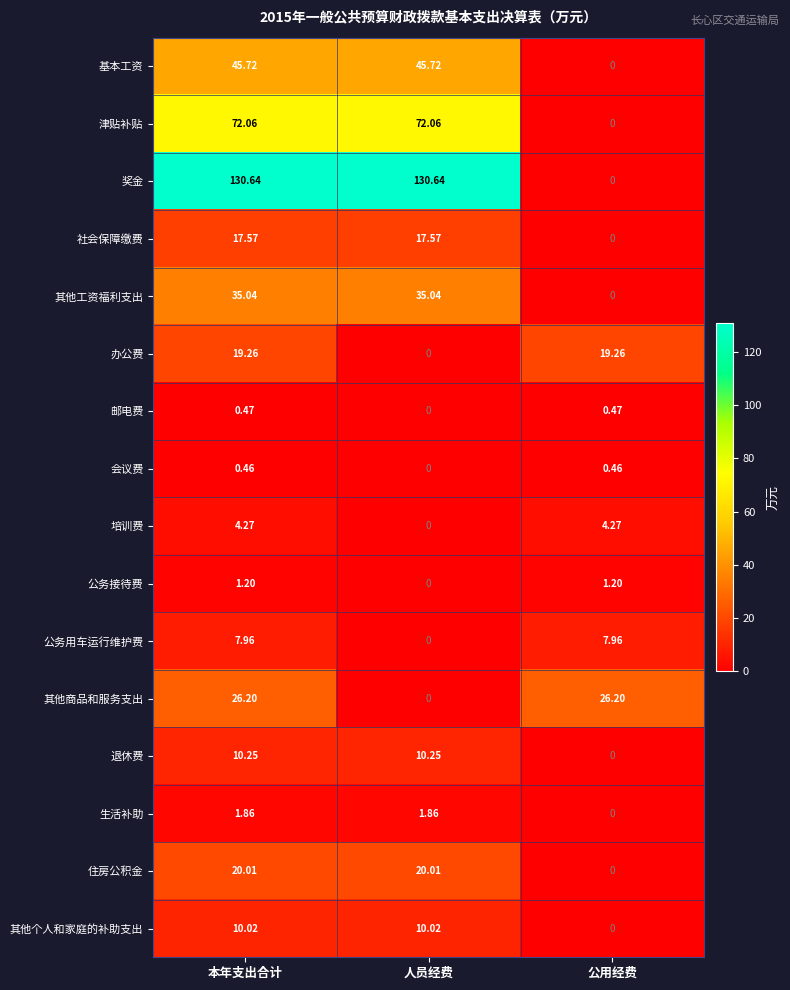

Where is 退休费 nearest to the value 5?

公用经费